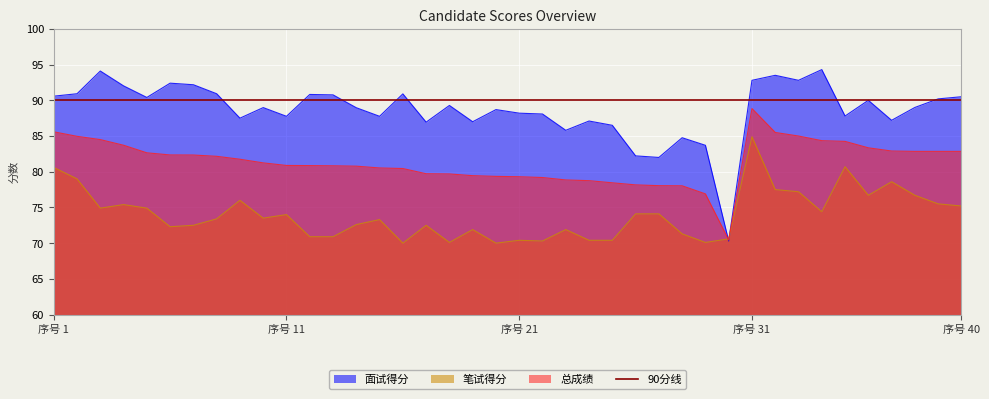

What is the maximum value shown in the chart?

94.3